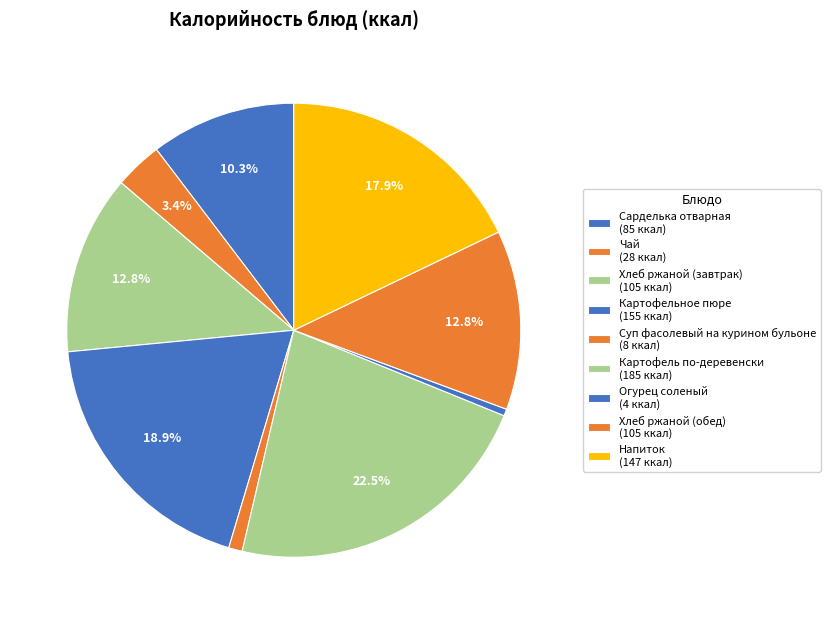

What is the largest slice in the pie chart?

Картофель по-деревенски